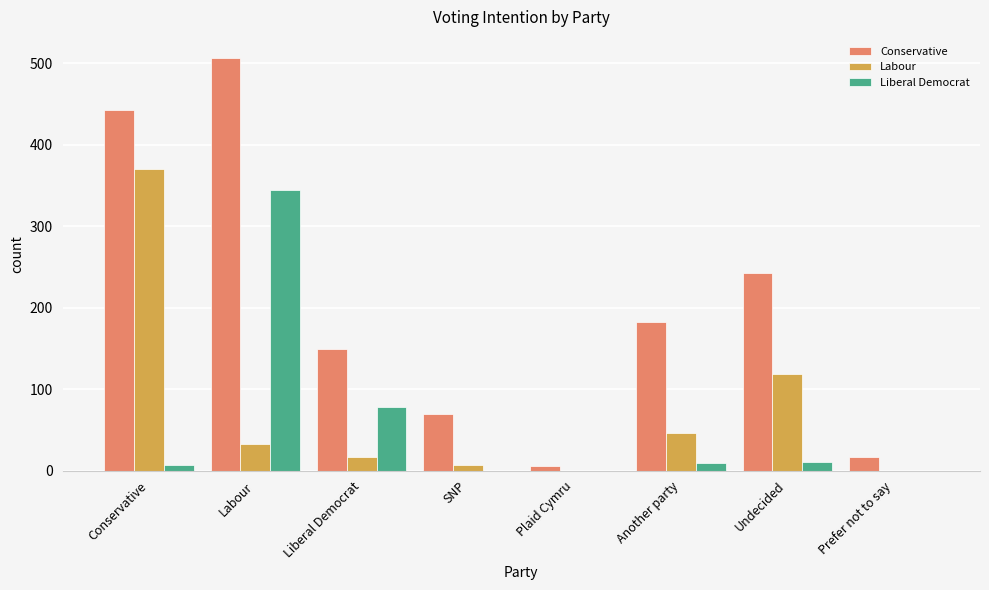

Which series changed the most between Undecided and Prefer not to say?

Conservative